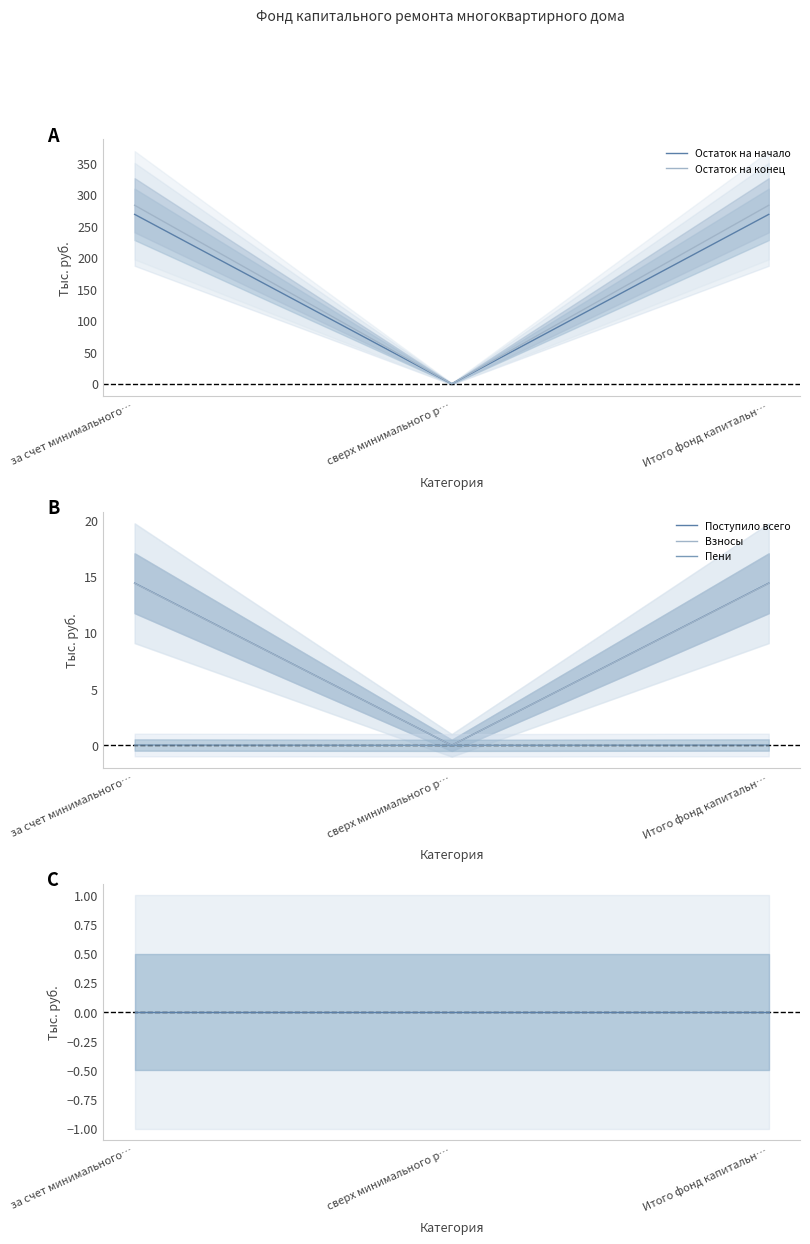

Reading right to left, what are all the values shown in this chart?

Остаток на начало: 268.5	0.0	268.5
Остаток на конец: 282.9	0.0	282.9
Поступило всего: 14.4	0.0	14.4
Взносы: 14.4	0.0	14.4
Пени: 0.0	0.0	0.0
Использовано: 0.0	0.0	0.0